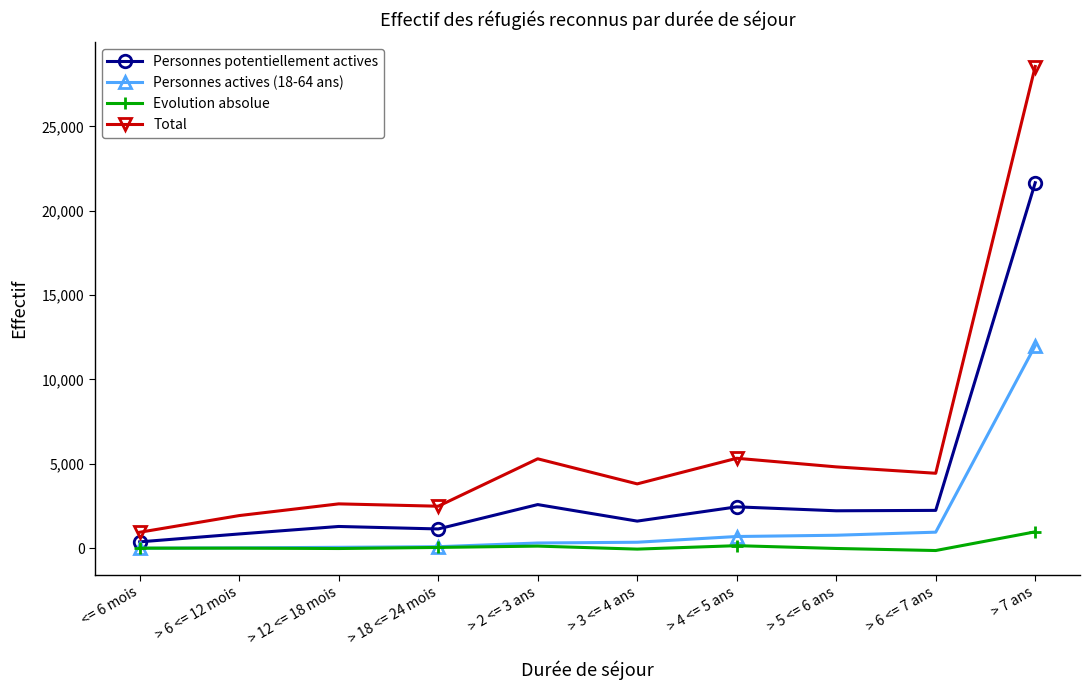

The Evolution absolue series shows 123 at > 2 <= 3 ans. True or false?

True